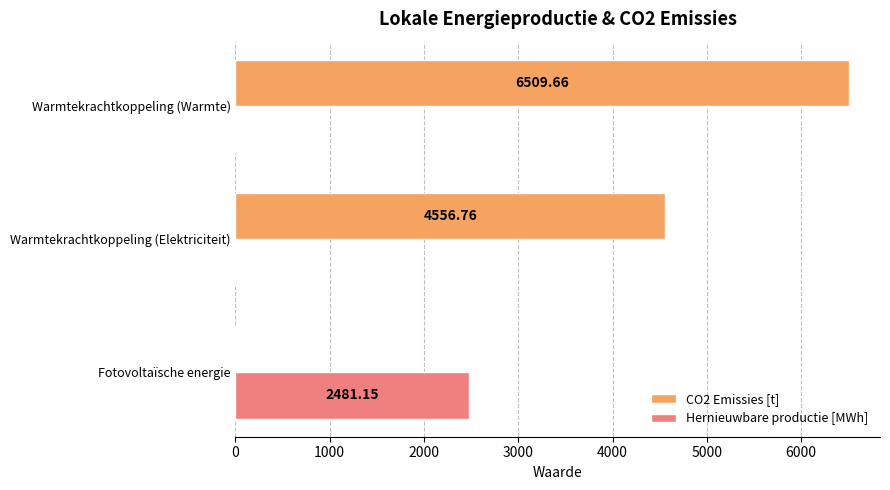

At which category is the sum across all series the highest?

Warmtekrachtkoppeling (Warmte)